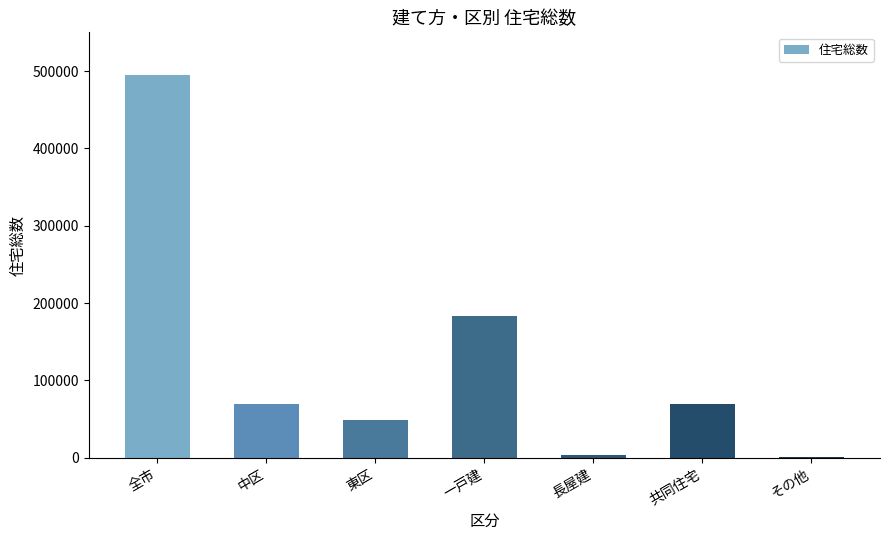

True or false: the data shows 69410 at 中区.

True